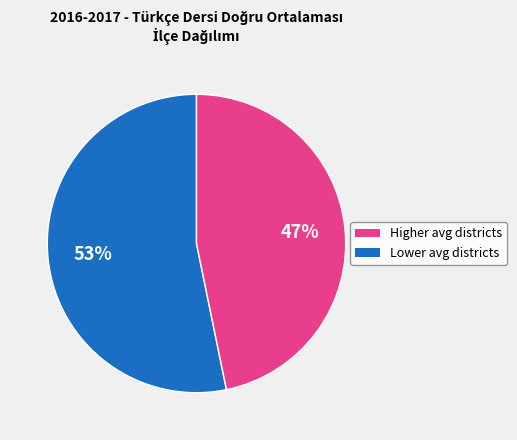

To the nearest percent, what is the difference between the largest and smallest slice percentages?

6%